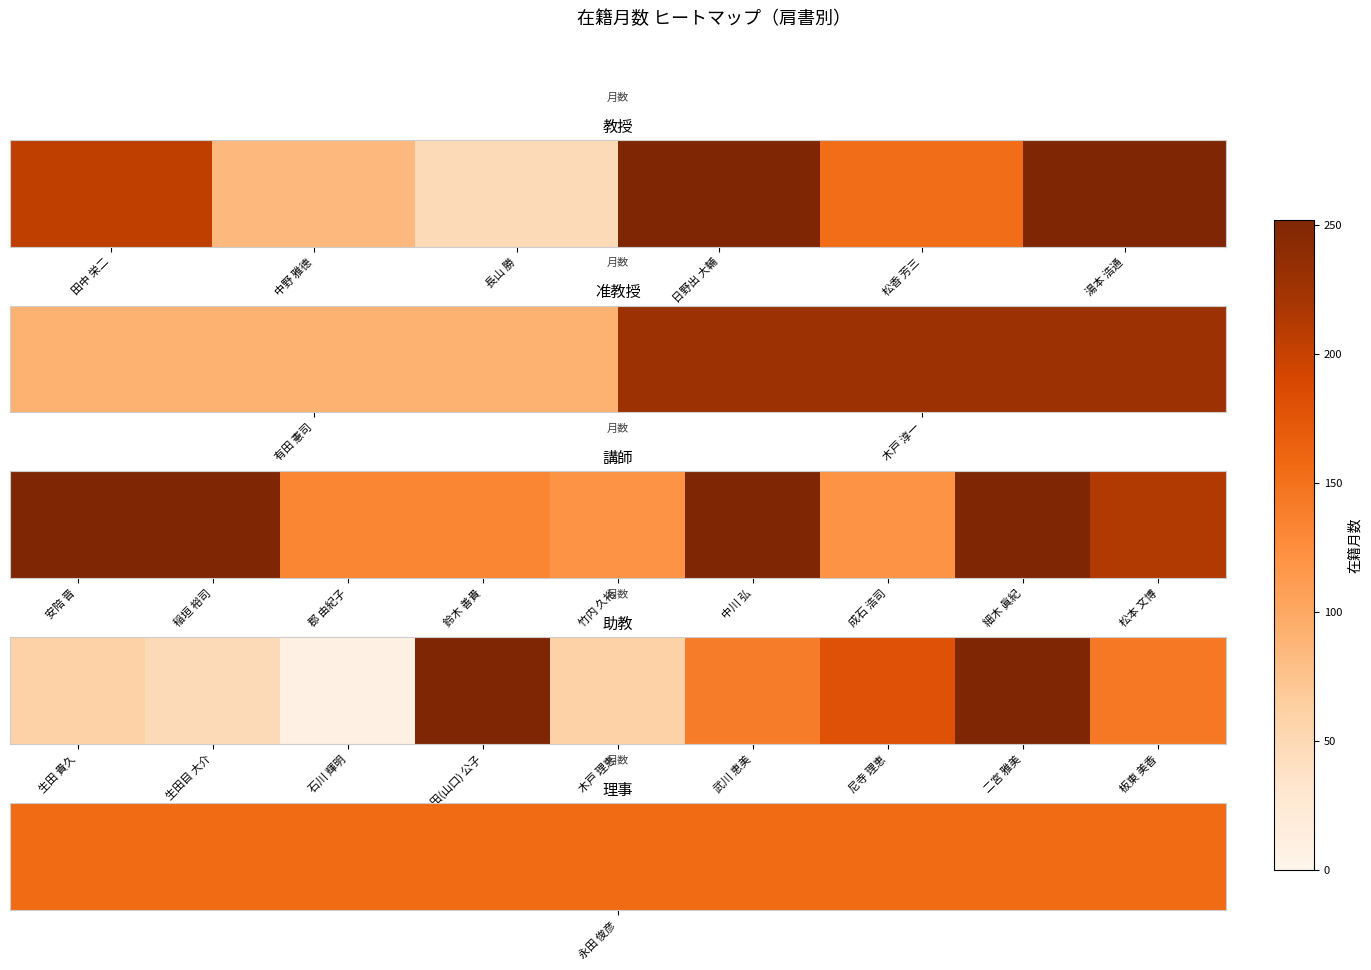

Count the number of data series in this chart.

1